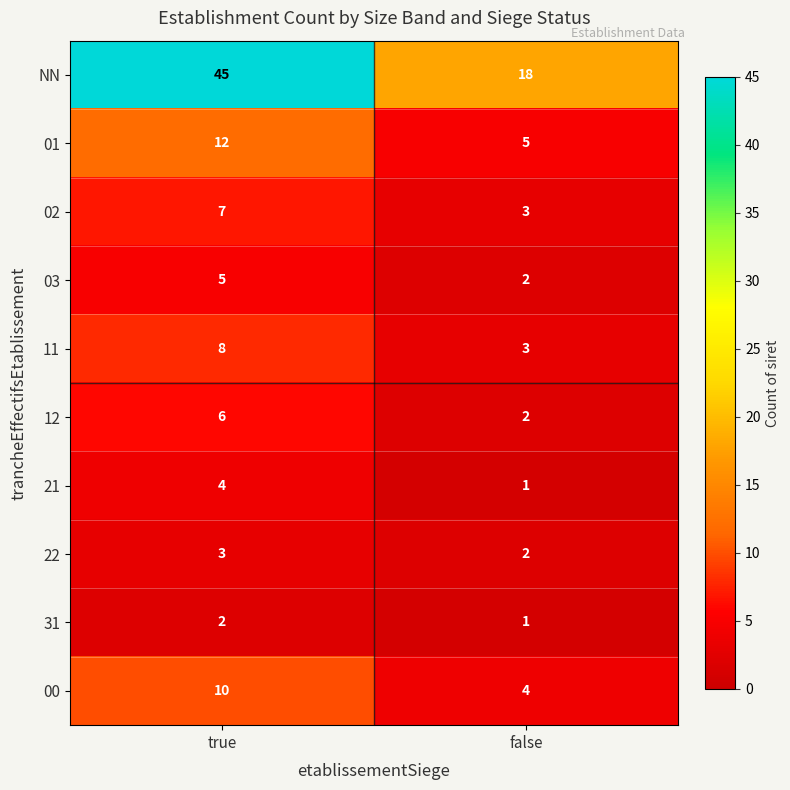

What is the difference between the highest and lowest values at true?

43